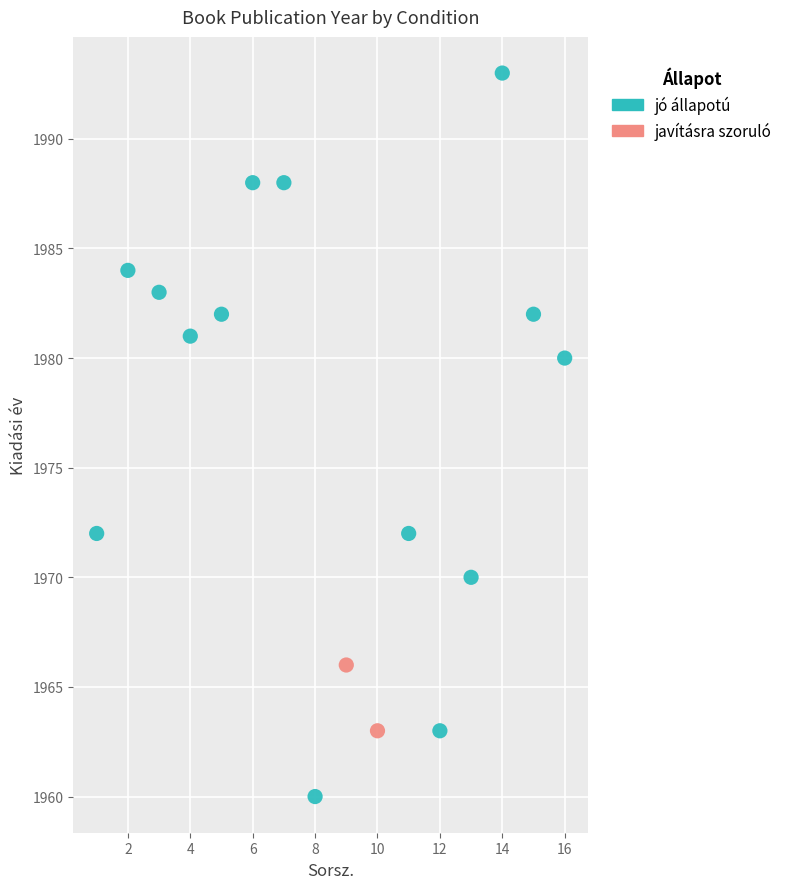

What are all the series names shown in the legend?

jó állapotú, javításra szoruló